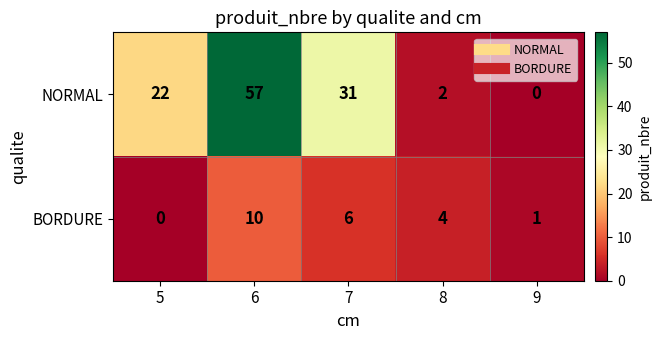

What is the difference between the second highest and minimum values in the BORDURE series?

6